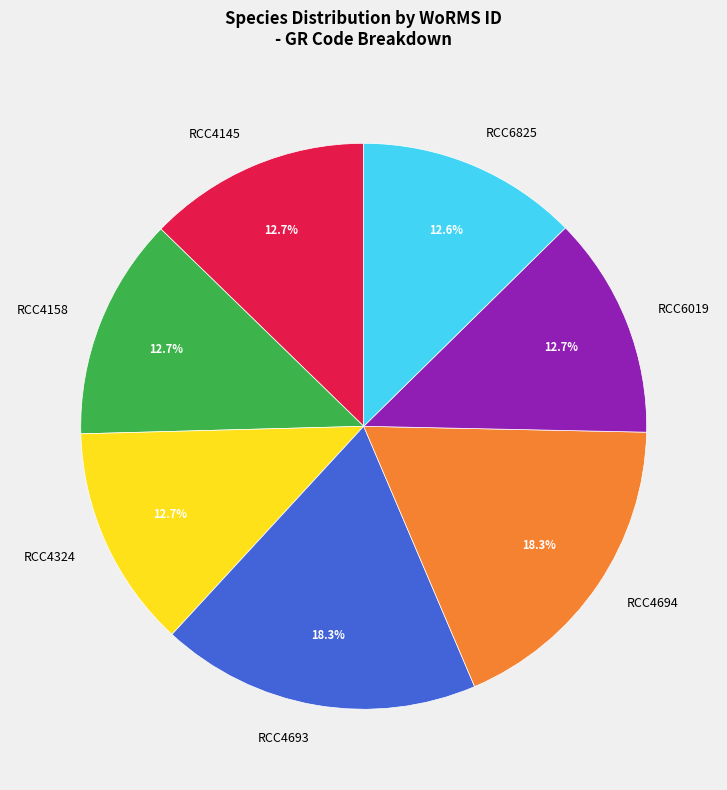

Is it true that RCC4158 is 13% of the pie?

True